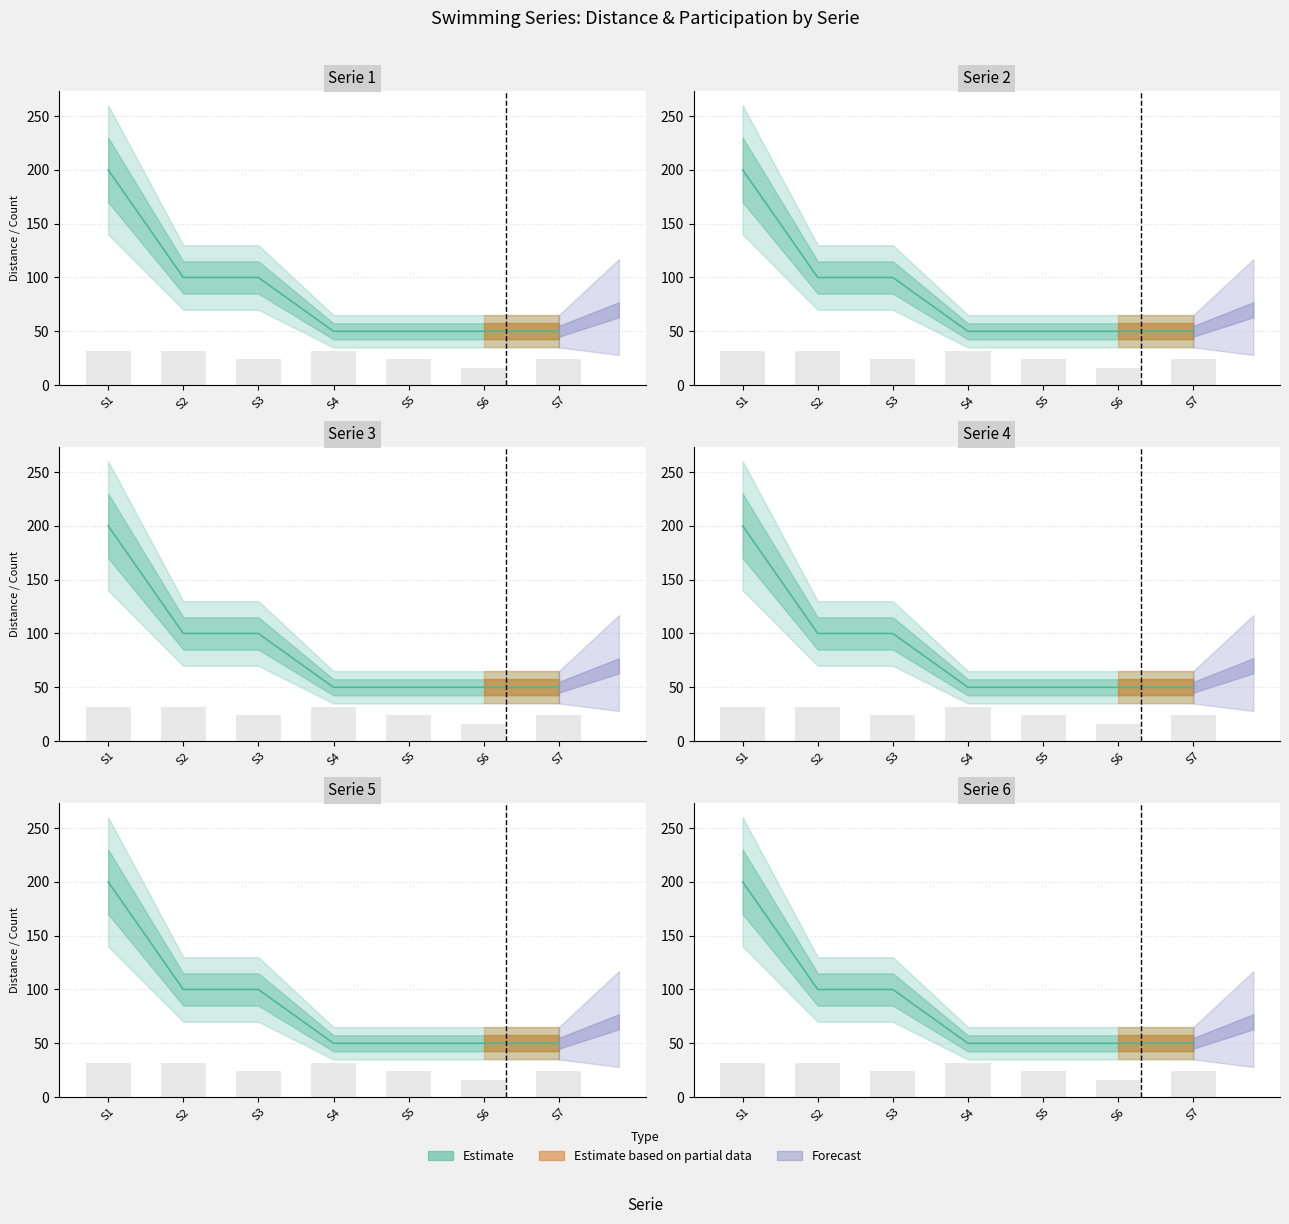

Count the number of values greater than 50.

3